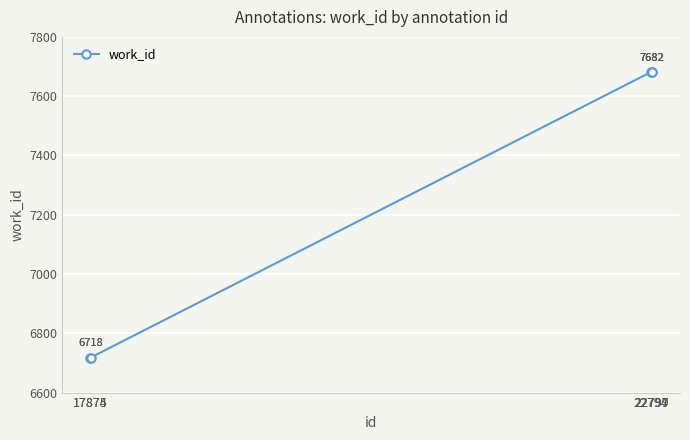

What is the value of the 5th point from the left?

7682